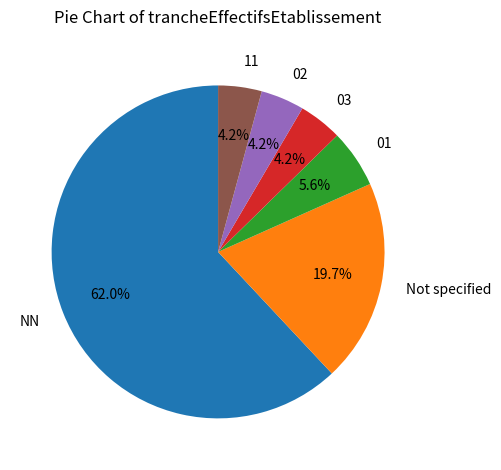

How many slices are in this pie chart?

6